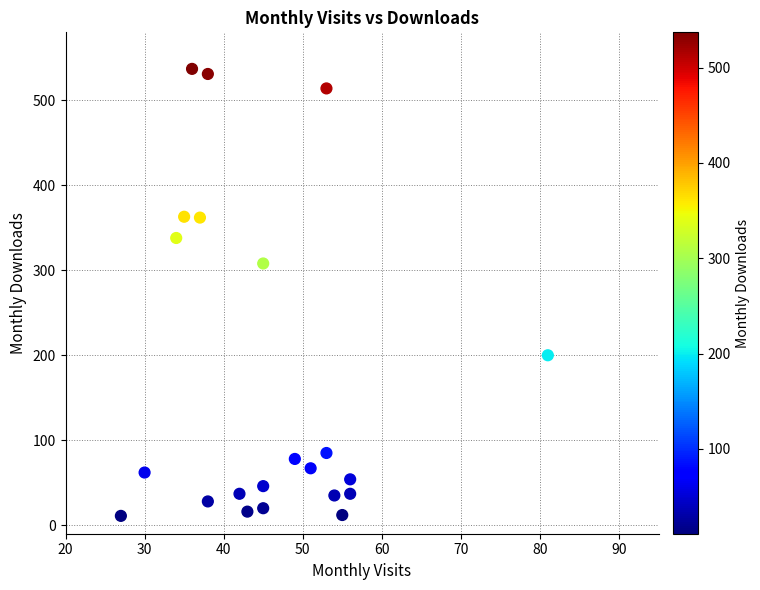

What is the range of Y values (max minus min)?

526